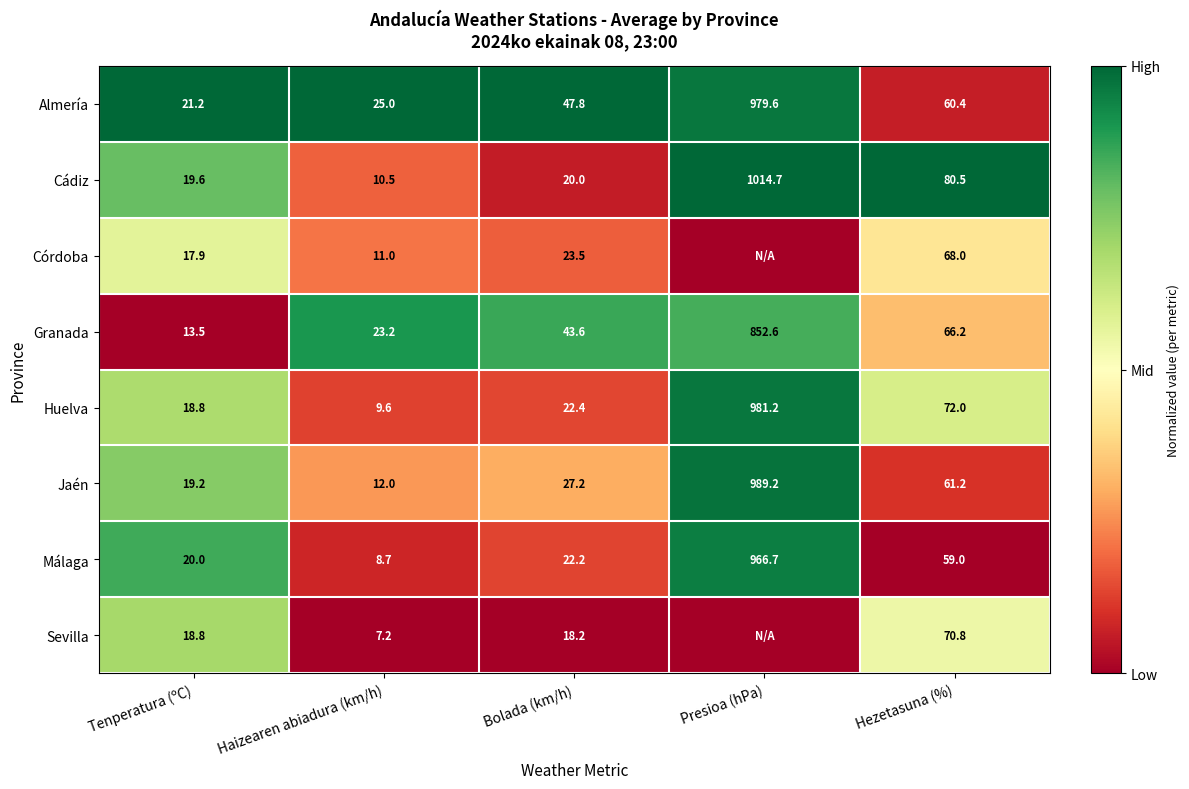

How many values in the Cádiz series are below 20?

2